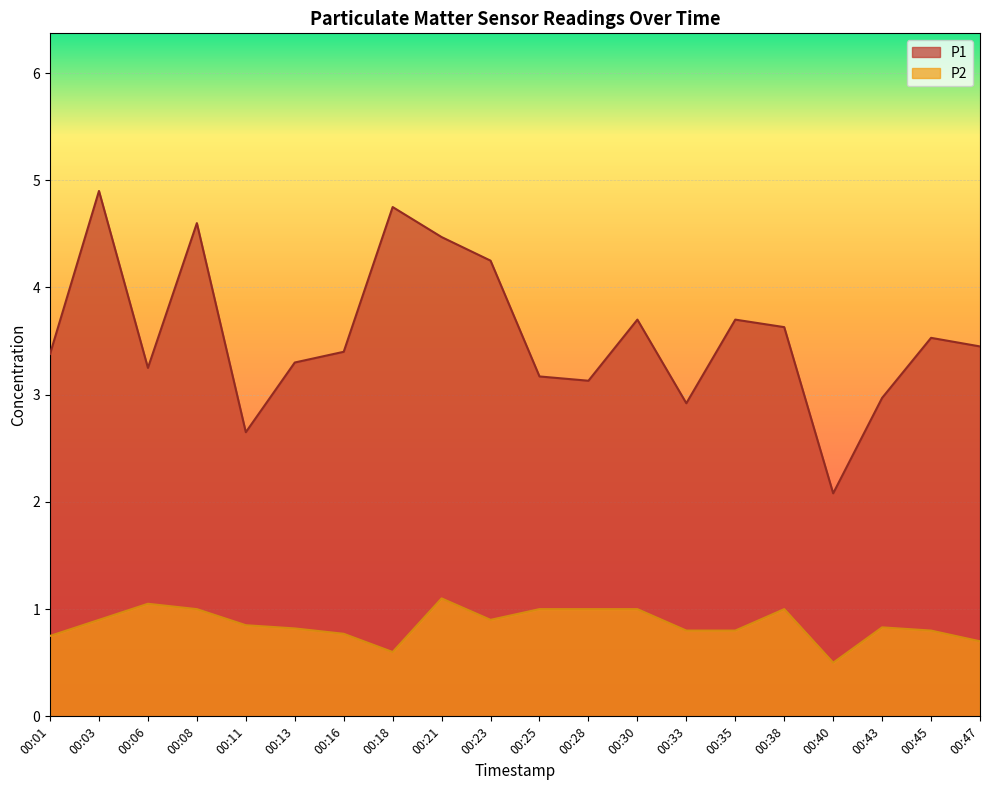

What is the total value across all series at 00:47?

4.2